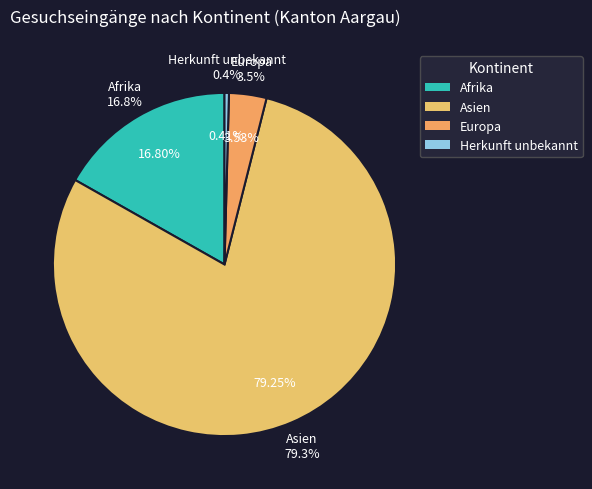

Do Herkunft unbekannt and Europa together represent more than half of the pie?

No